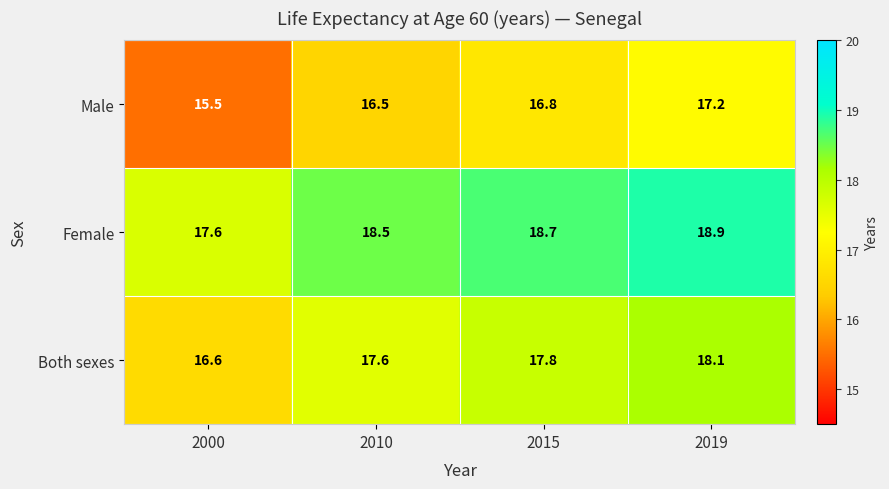

Reading right to left, transcribe all the data shown in this chart.

Male: 2019=17.2	2015=16.8	2010=16.5	2000=15.5
Female: 2019=18.9	2015=18.7	2010=18.5	2000=17.6
Both sexes: 2019=18.1	2015=17.8	2010=17.6	2000=16.6